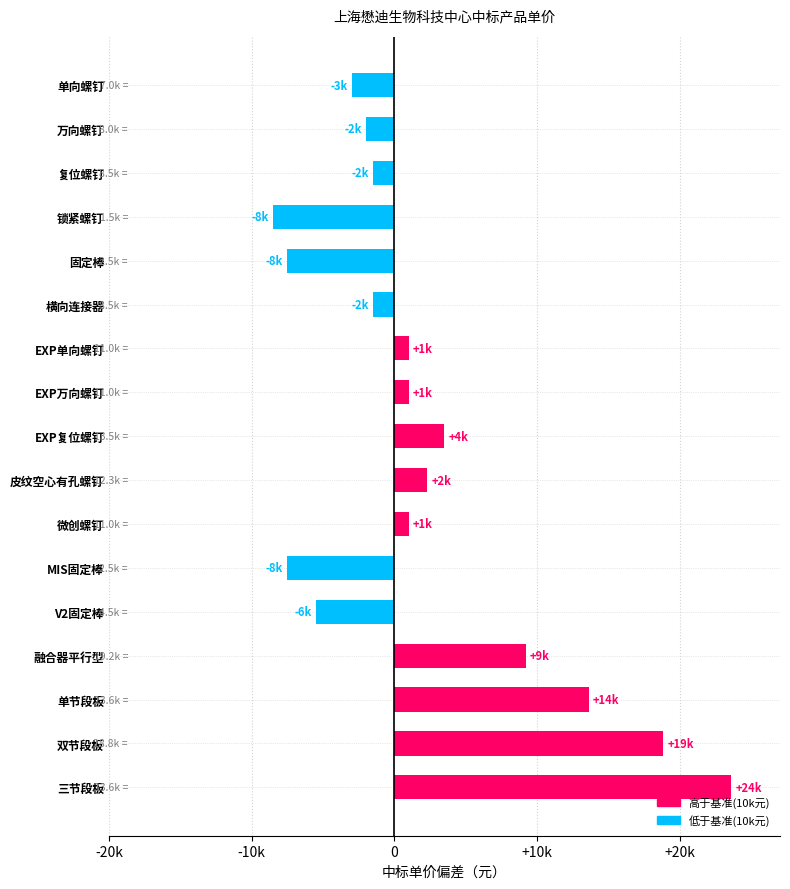

Does the chart contain any negative values?

Yes